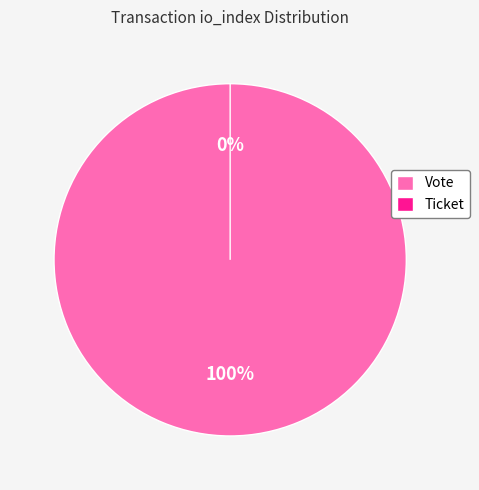

How many segments does this pie chart have?

2